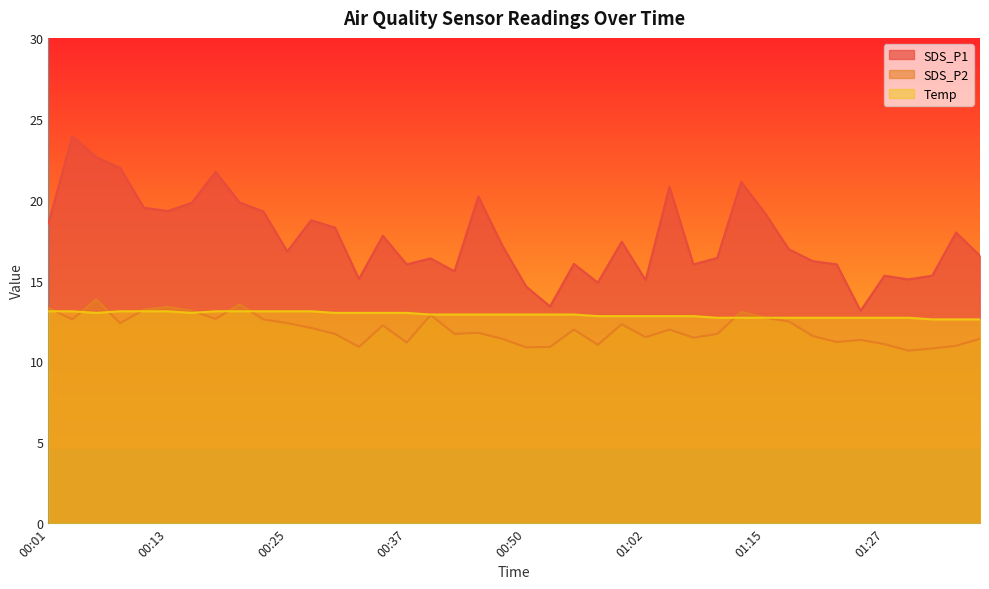

Which series changed the most between 00:03 and 01:25?

SDS_P1